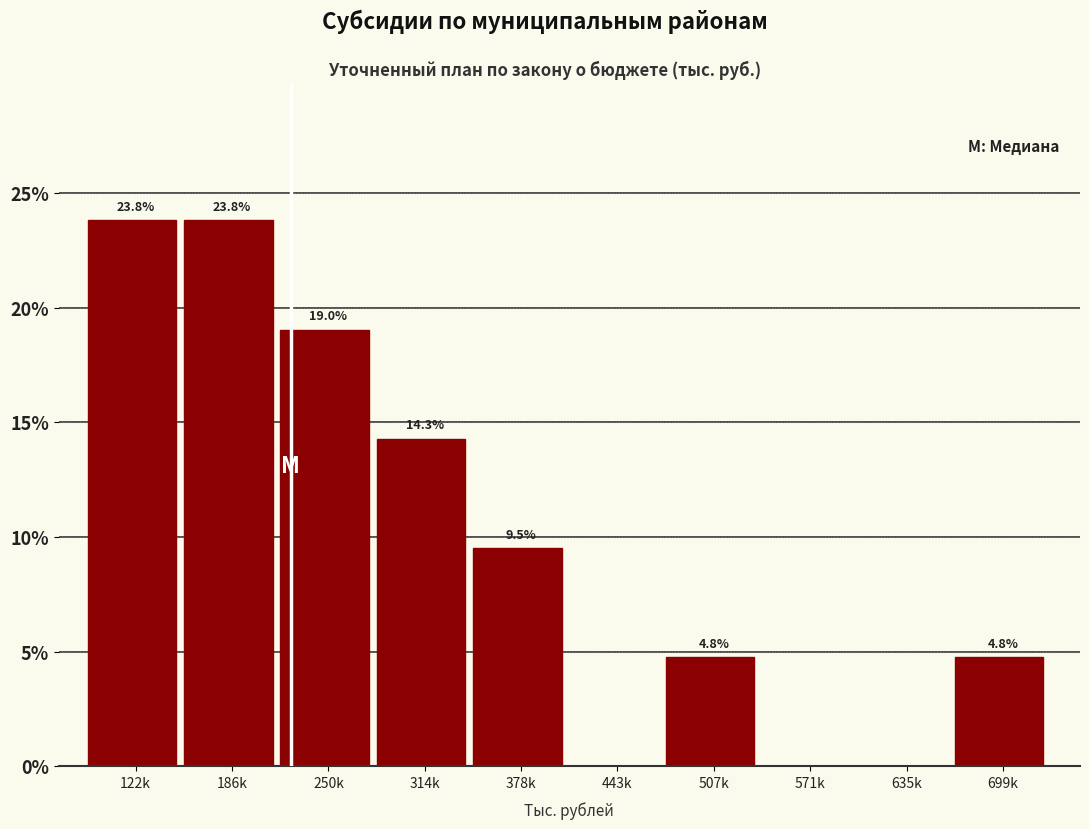

Reading left to right, transcribe all the data shown in this chart.

122k=23.8	186k=23.8	250k=19.0	314k=14.3	378k=9.5	443k=0.0	507k=4.8	571k=0.0	635k=0.0	699k=4.8